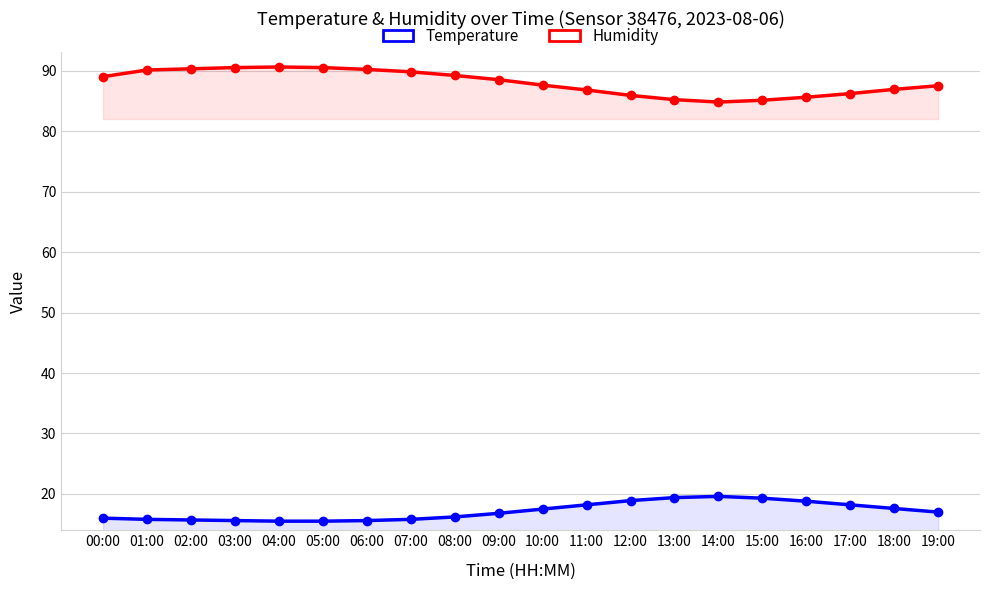

What is the smallest value displayed?

15.5